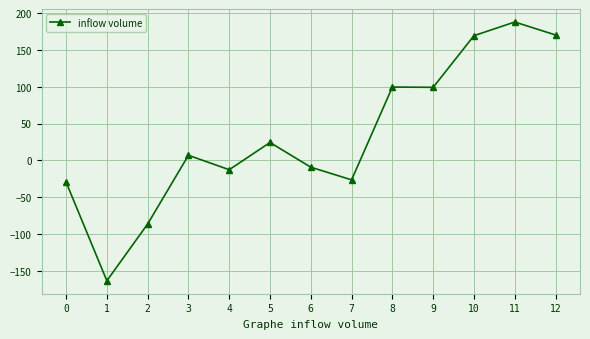

Which label corresponds to the smallest value in the chart?

1